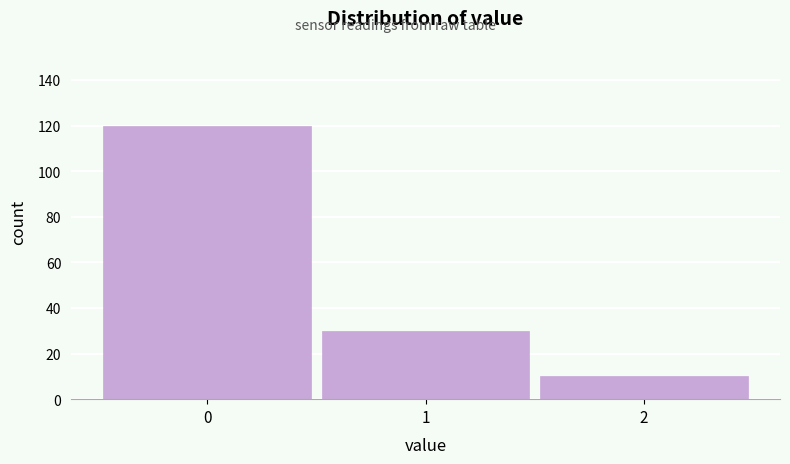

Reading left to right, transcribe all the data shown in this chart.

0=120	1=30	2=10